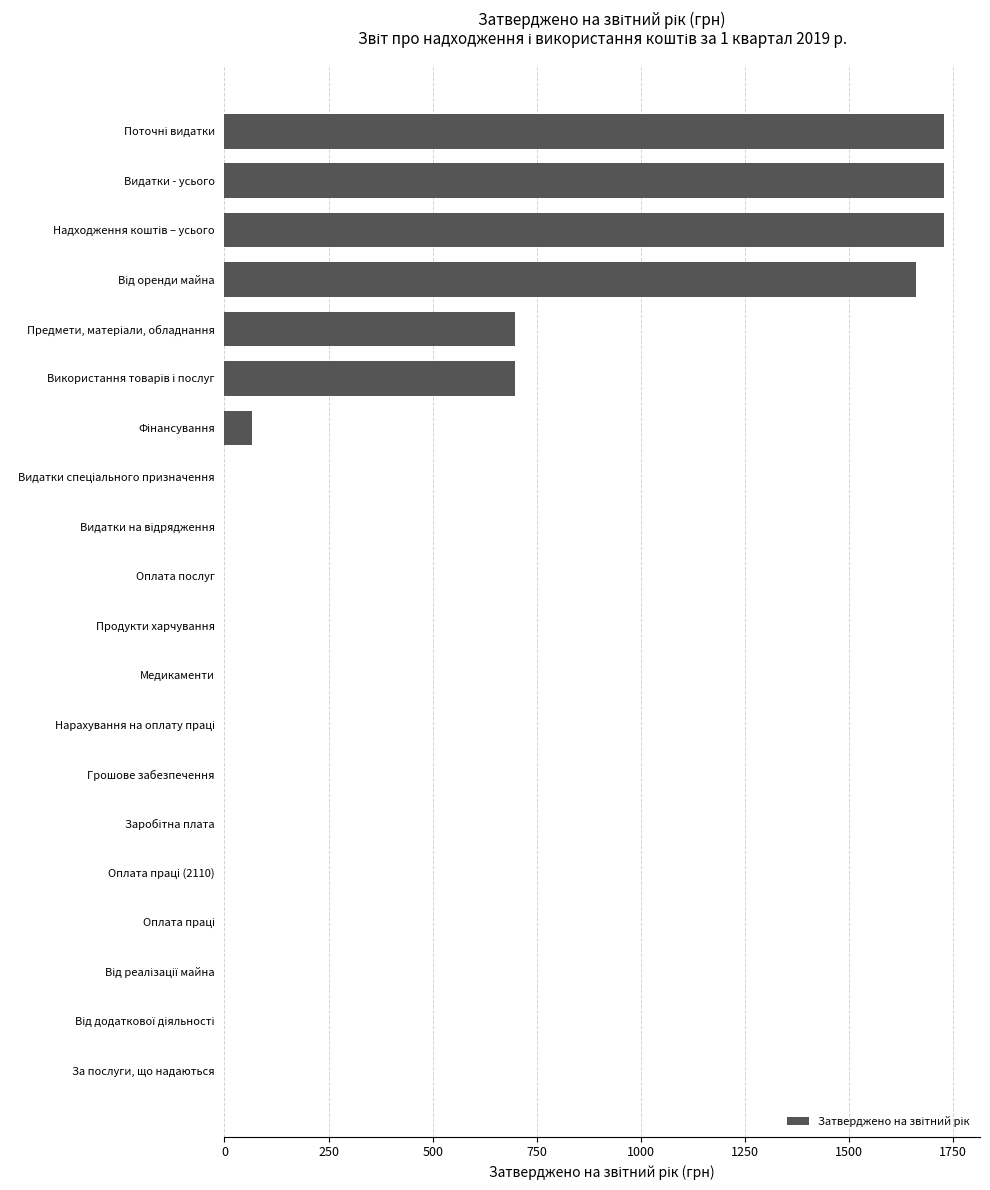

True or false: the data shows 0.0 at Медикаменти.

True